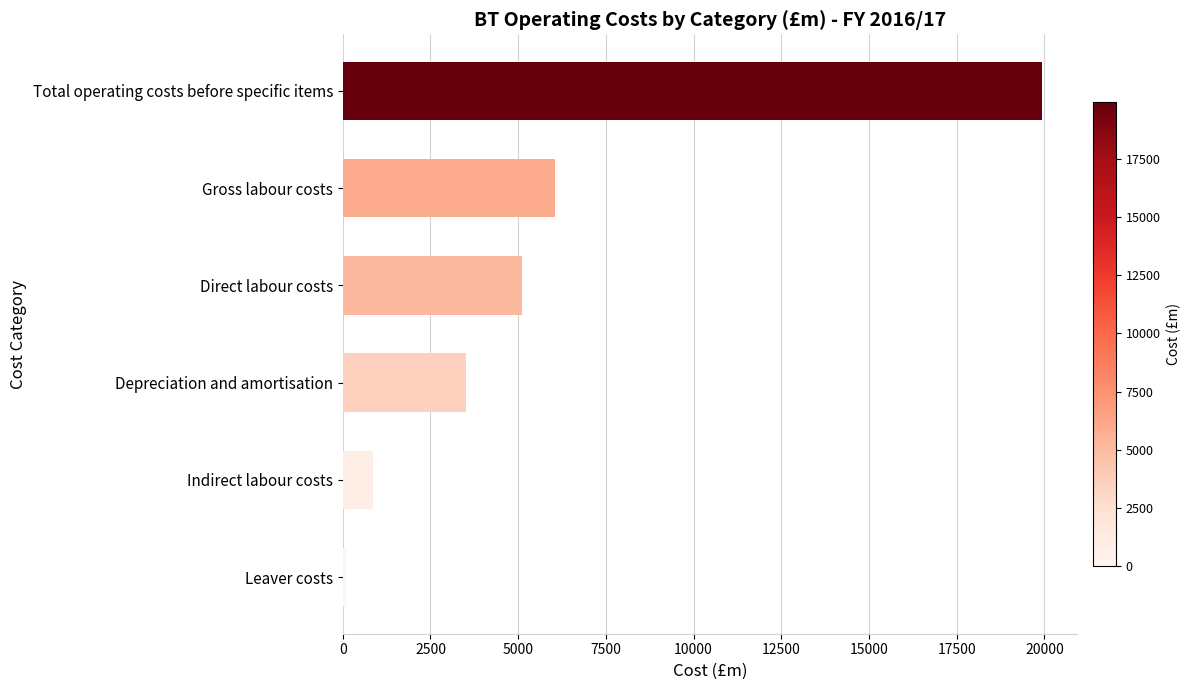

What is the smallest value displayed?

86